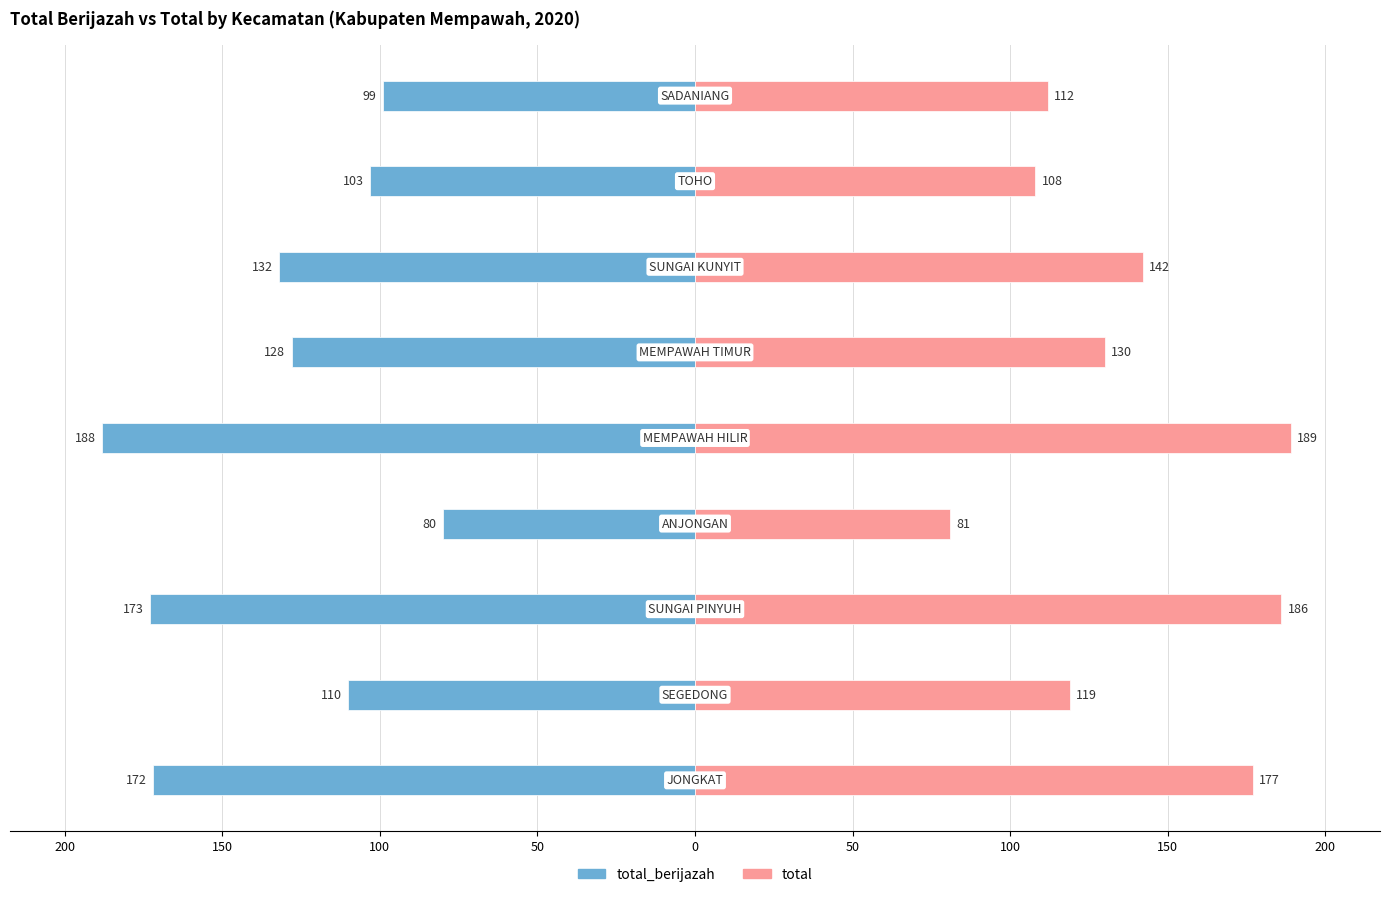

Is the value of total at 50 greater than the value of total_berijazah at 0?

Yes